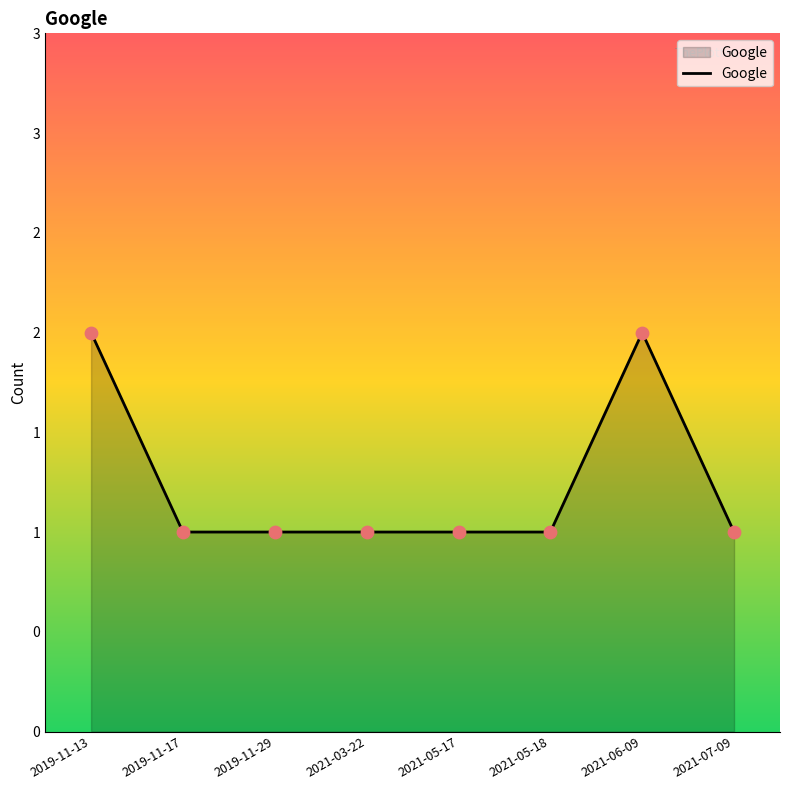

Which has a higher value, 2021-03-22 or 2019-11-29?

2021-03-22